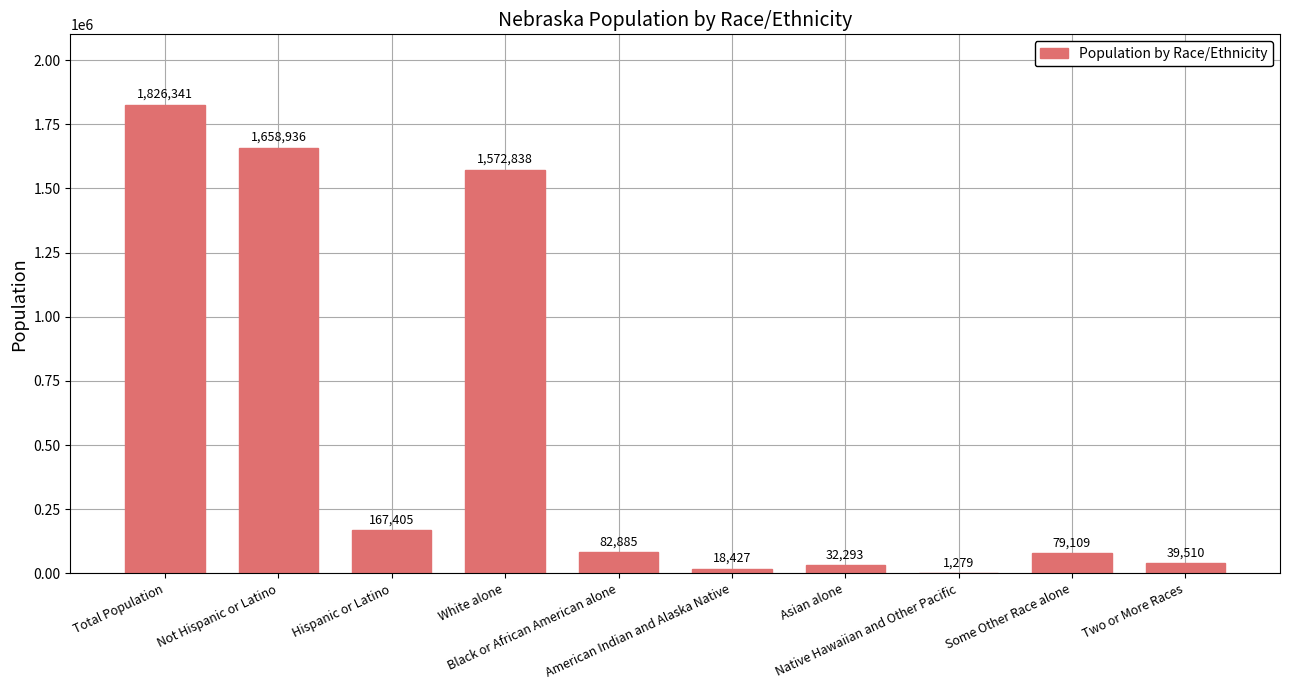

What is the change in value from Hispanic or Latino to Asian alone?

-135112